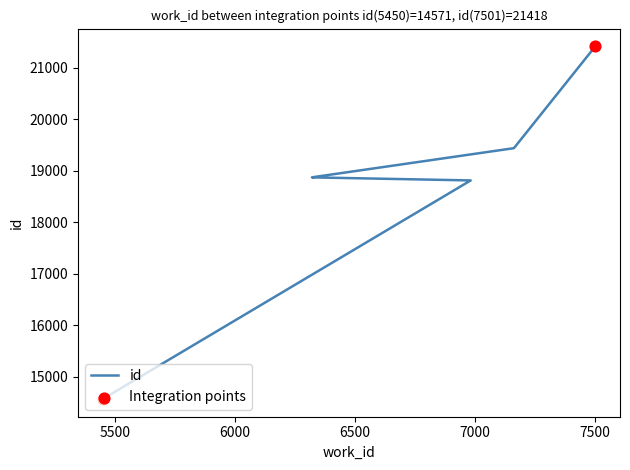

What is the change in value from 6323 to 6321?

+1